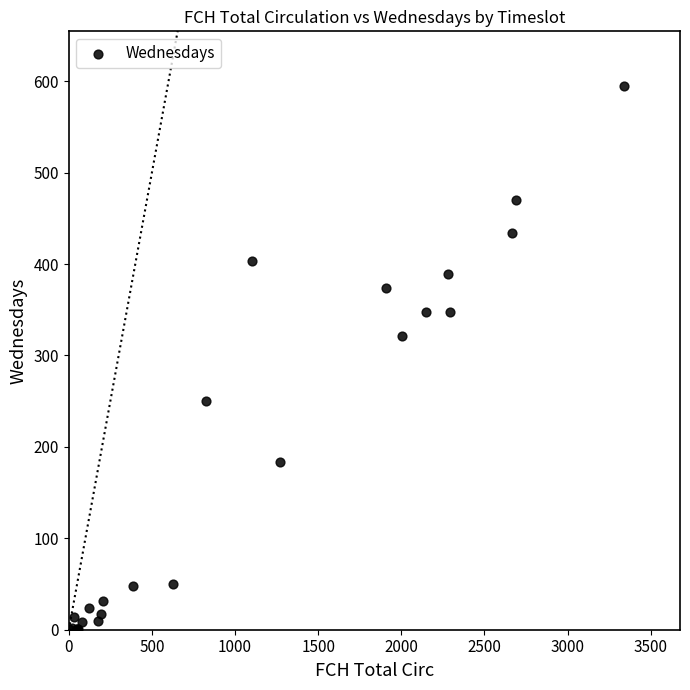

What Y value in the scatter plot is closest to 298?

321